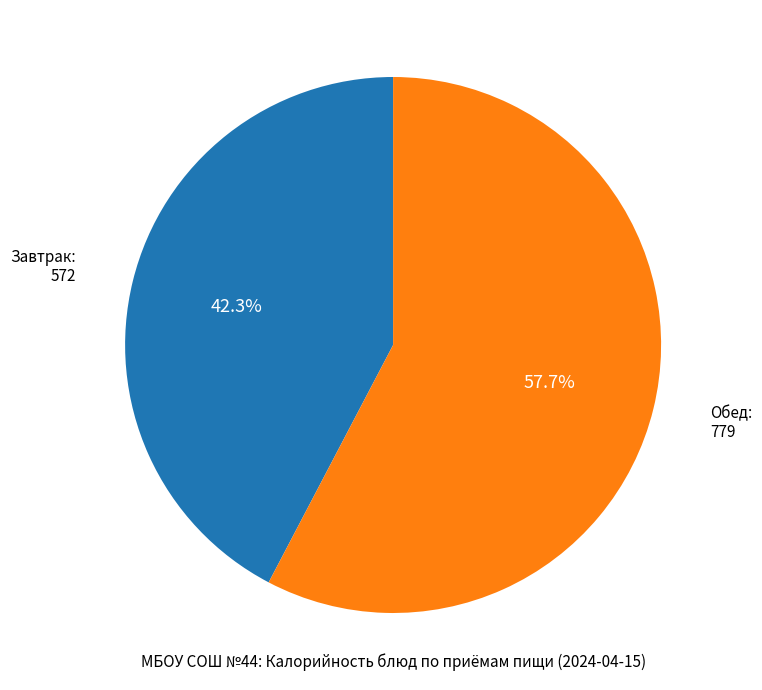

Does any single category account for the majority?

Yes